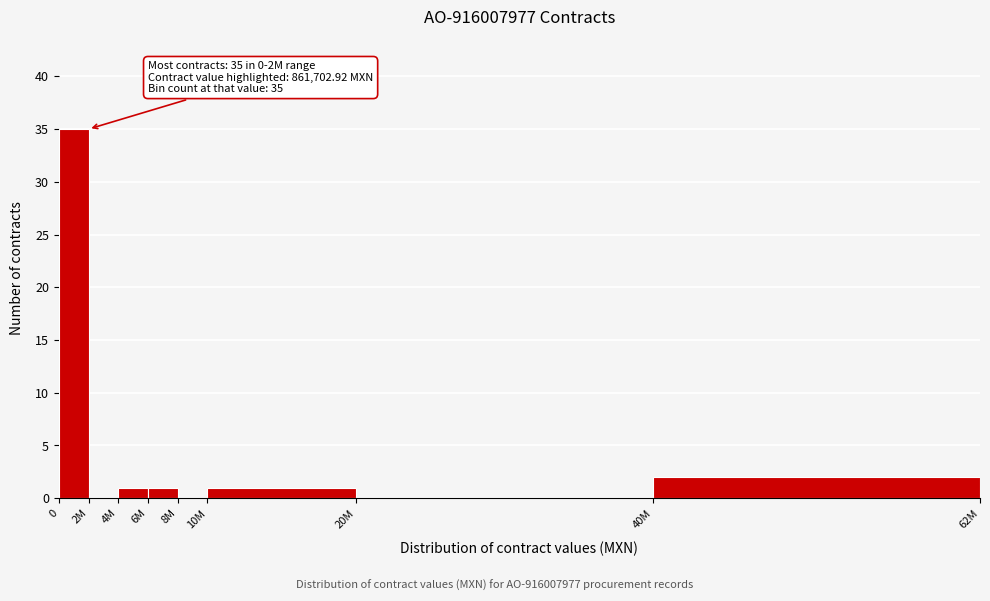

Reading right to left, extract all data points from this chart.

40M=2	20M=0	10M=1	8M=0	6M=1	4M=1	2M=0	0=35